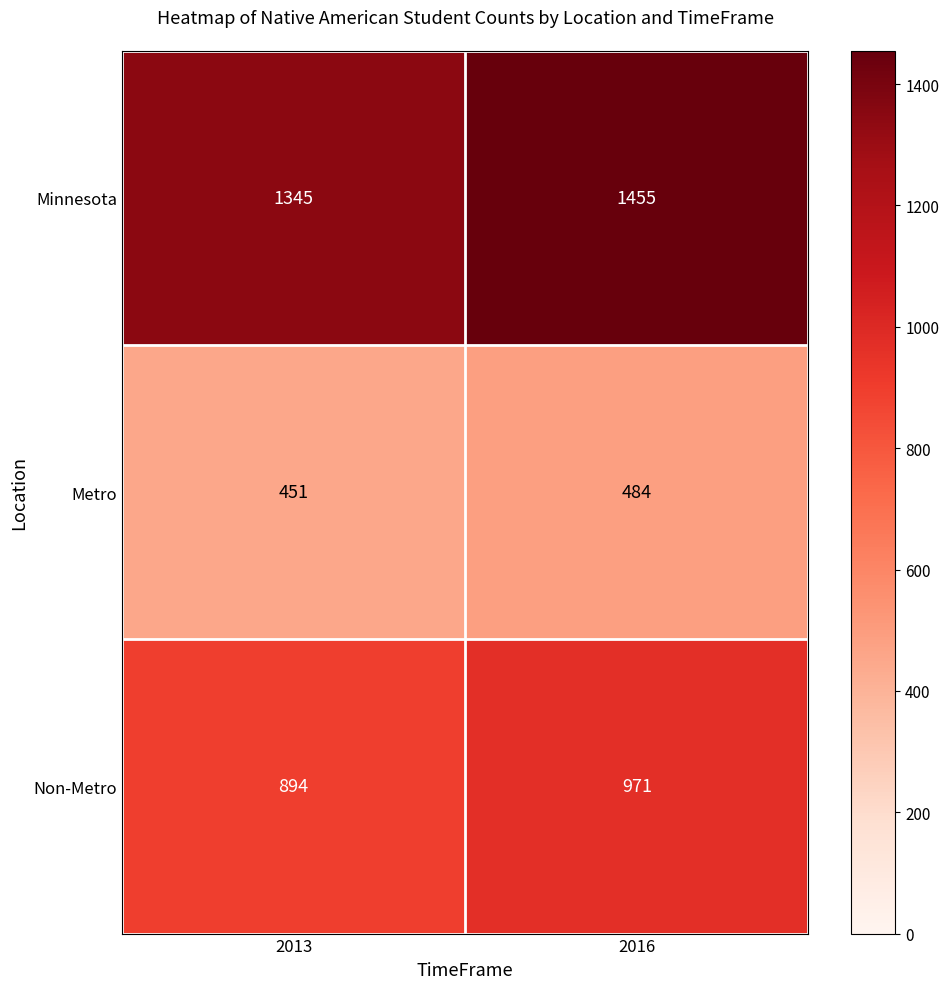

The value of Minnesota at 2016 is 1455. True or false?

True